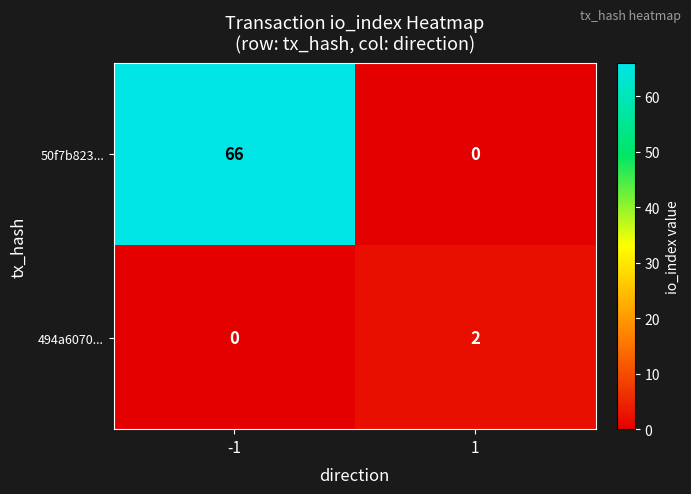

Which label corresponds to the largest value in the chart?

-1